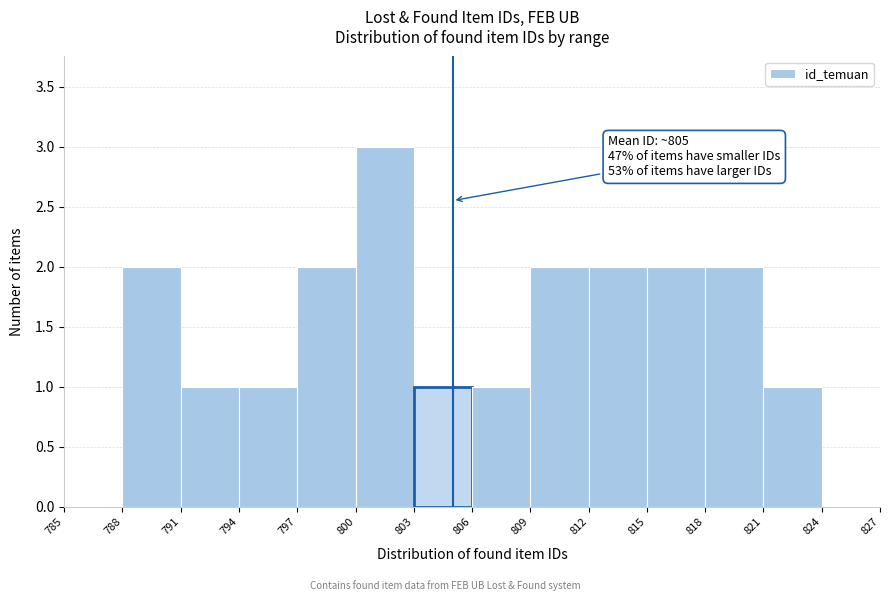

Over which range of the x-axis is the bar tallest?

800 to 803